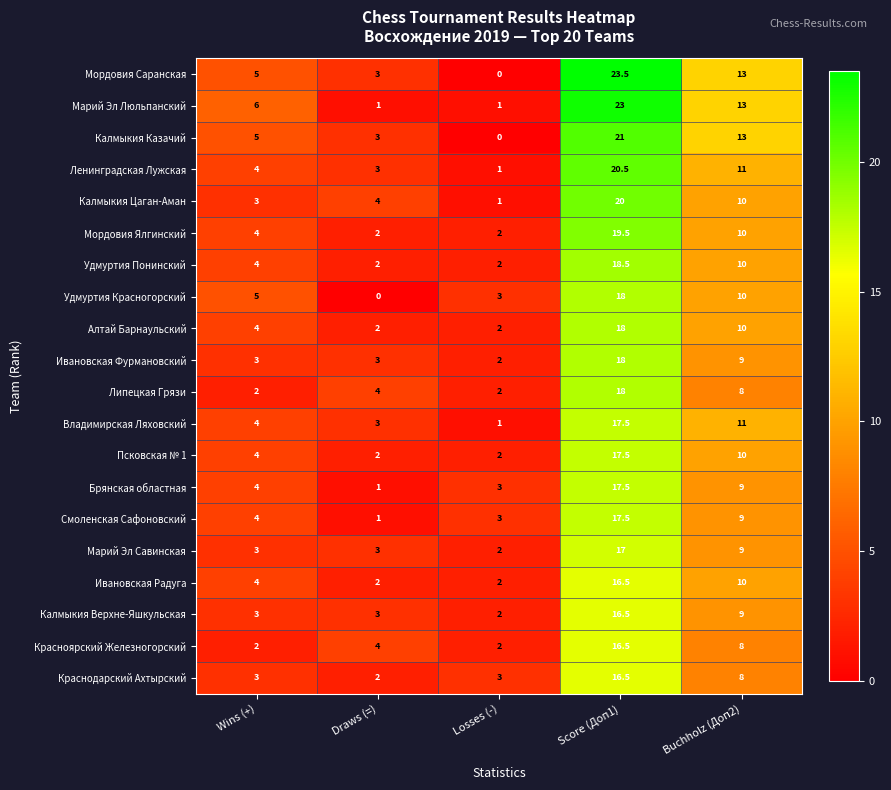

What is the spread (max minus min) of values at Losses (-)?

3.0